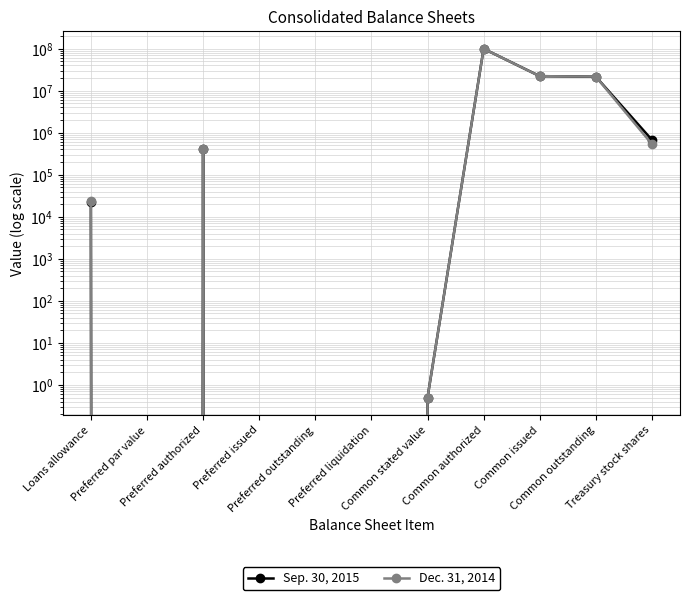

Where is Dec. 31, 2014 nearest to the value 50000000?

Common issued